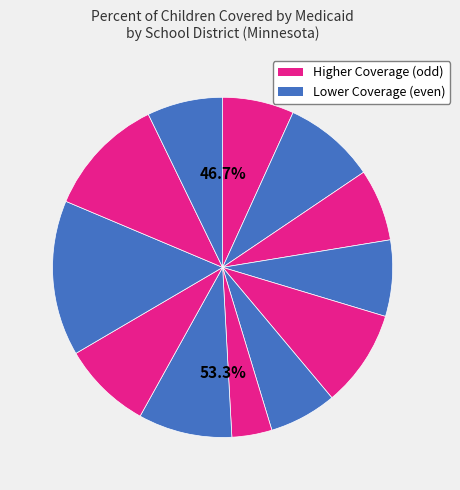

To the nearest percent, what is the average slice percentage?

8%